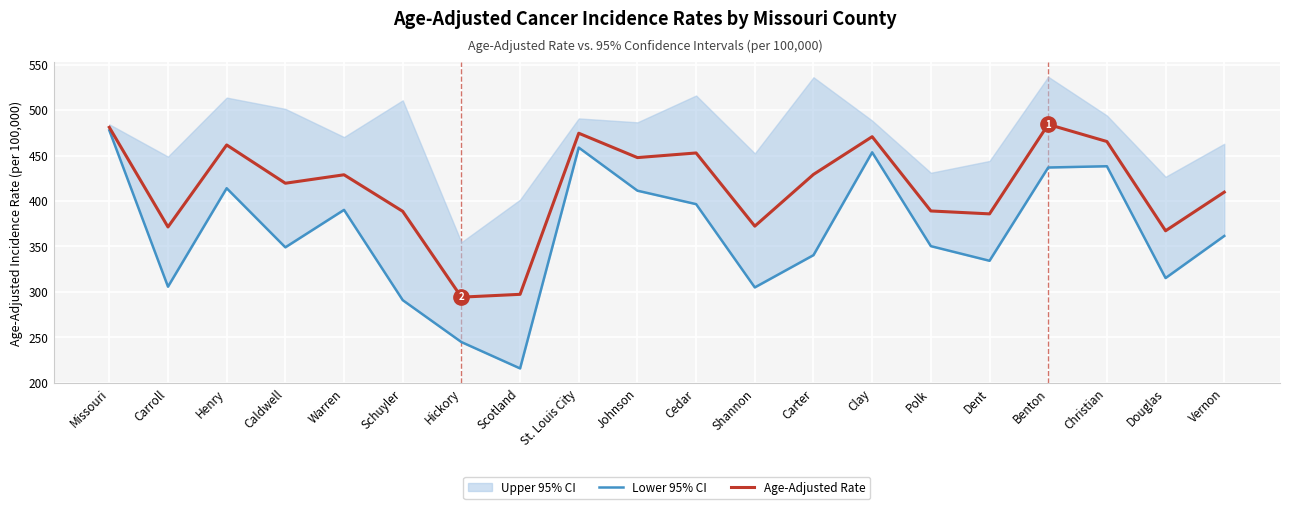

What is the total value across all series at Dent?

720.0